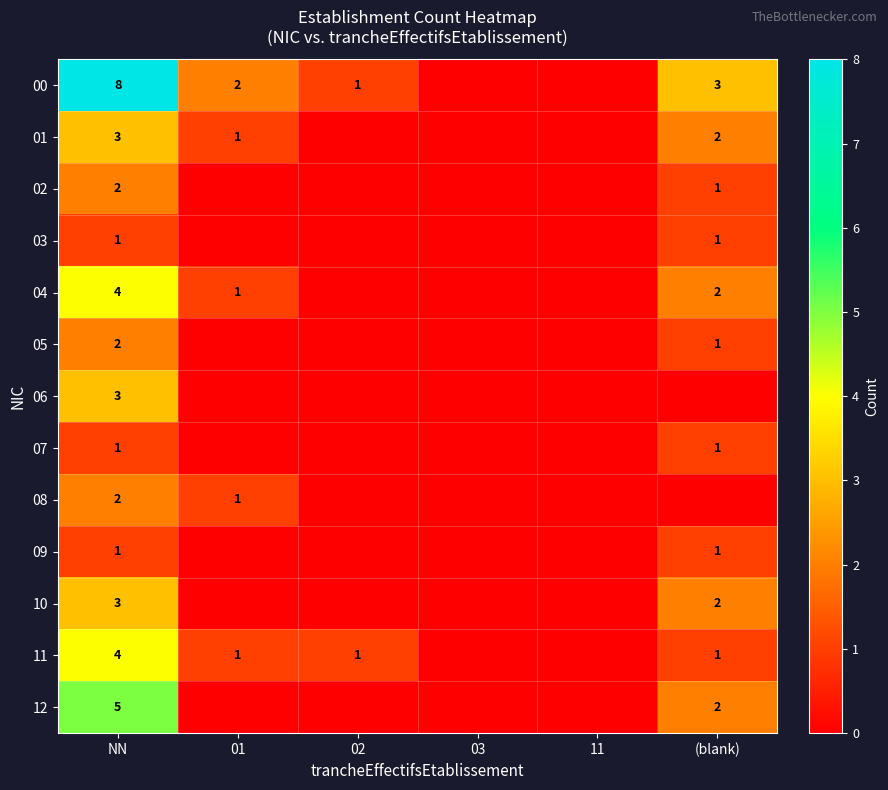

Is it true that 00 equals 2 at (blank)?

False